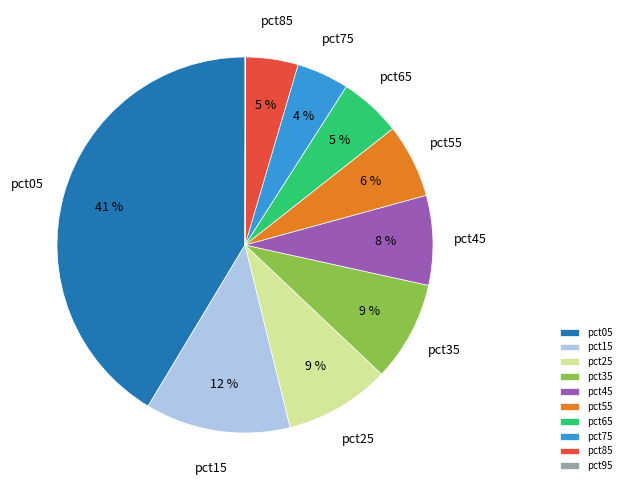

To the nearest percent, what is the difference between the largest and smallest slice percentages?

41%